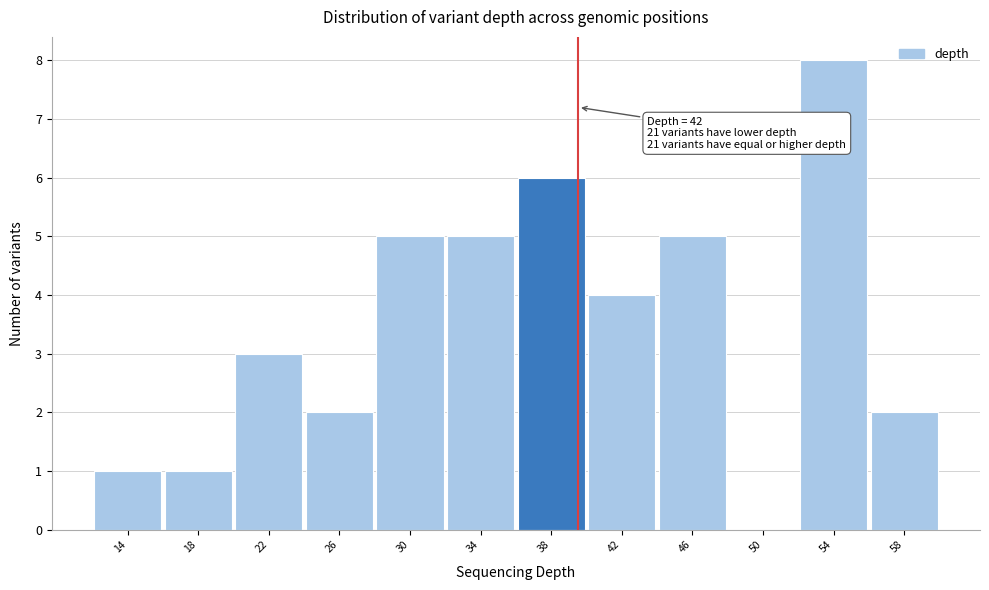

Reading left to right, transcribe all the data shown in this chart.

14=1	18=1	22=3	26=2	30=5	34=5	38=6	42=4	46=5	50=0	54=8	58=2